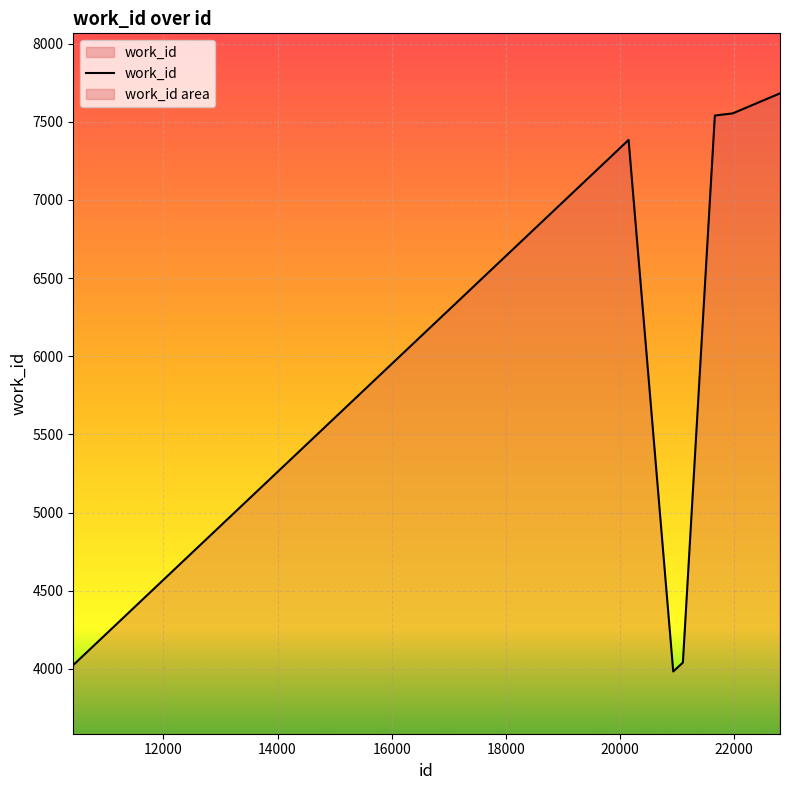

What is the smallest value displayed?

3983